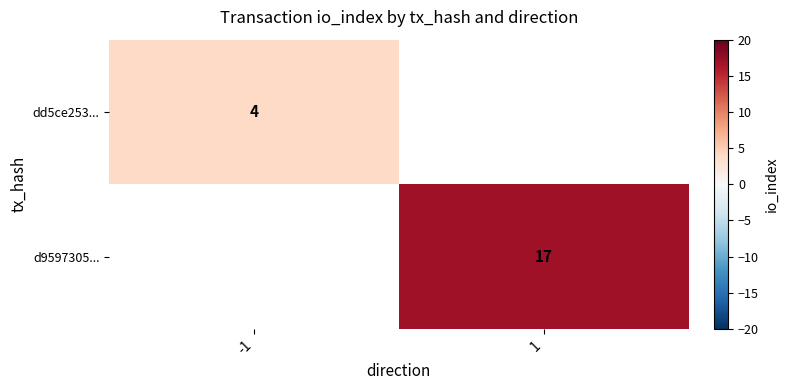

The value of d9597305... at 1 is 23.7. True or false?

False